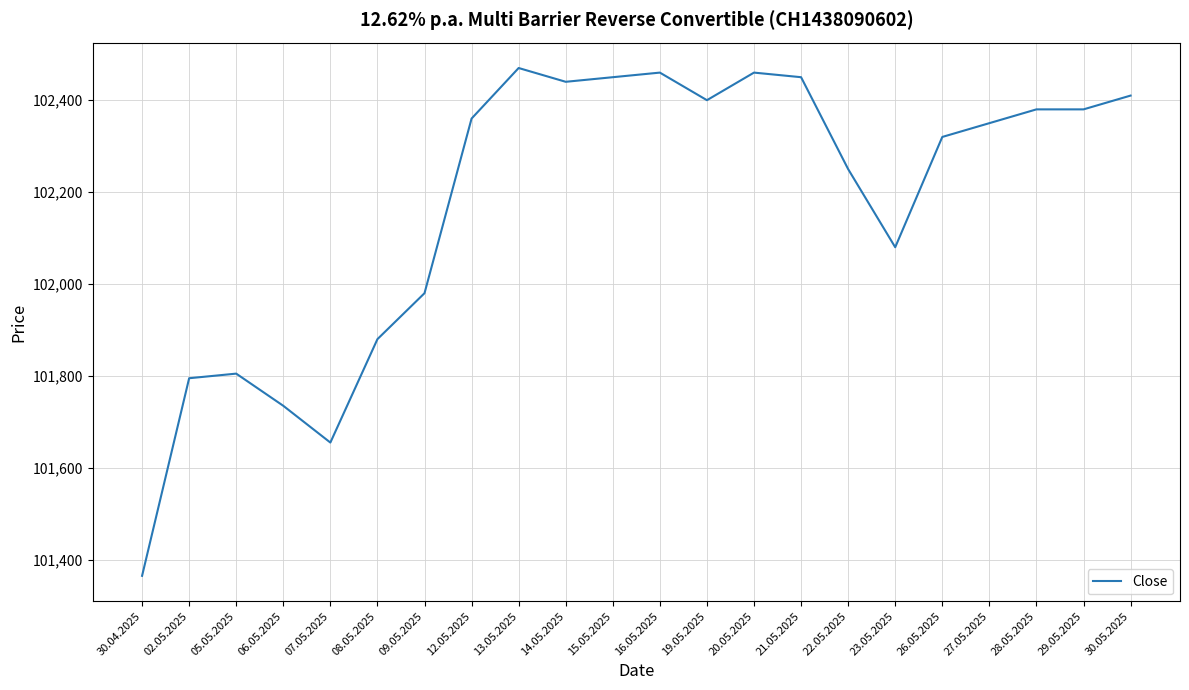

How many lines are shown in the chart?

1